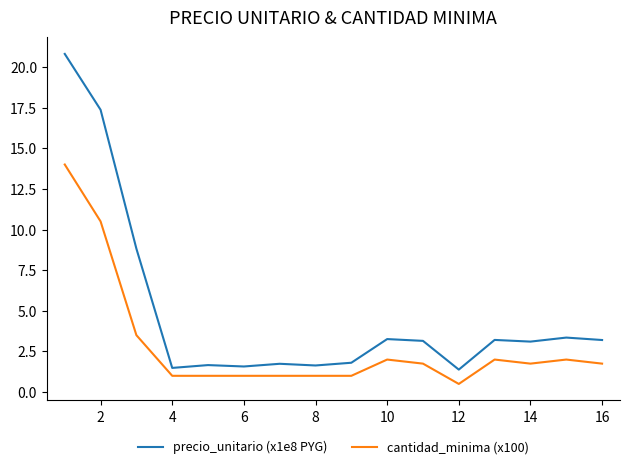

True or false: cantidad_minima (x100) and precio_unitario (x1e8 PYG) cross at least once.

False